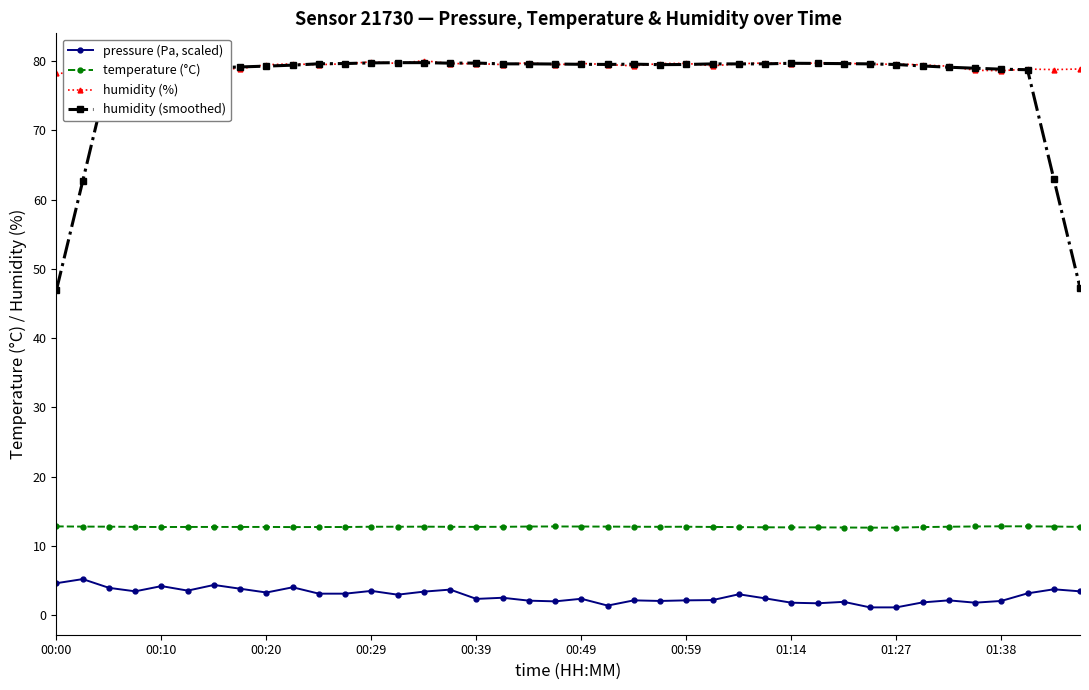

At how many categories does at least one series exceed 63?

40